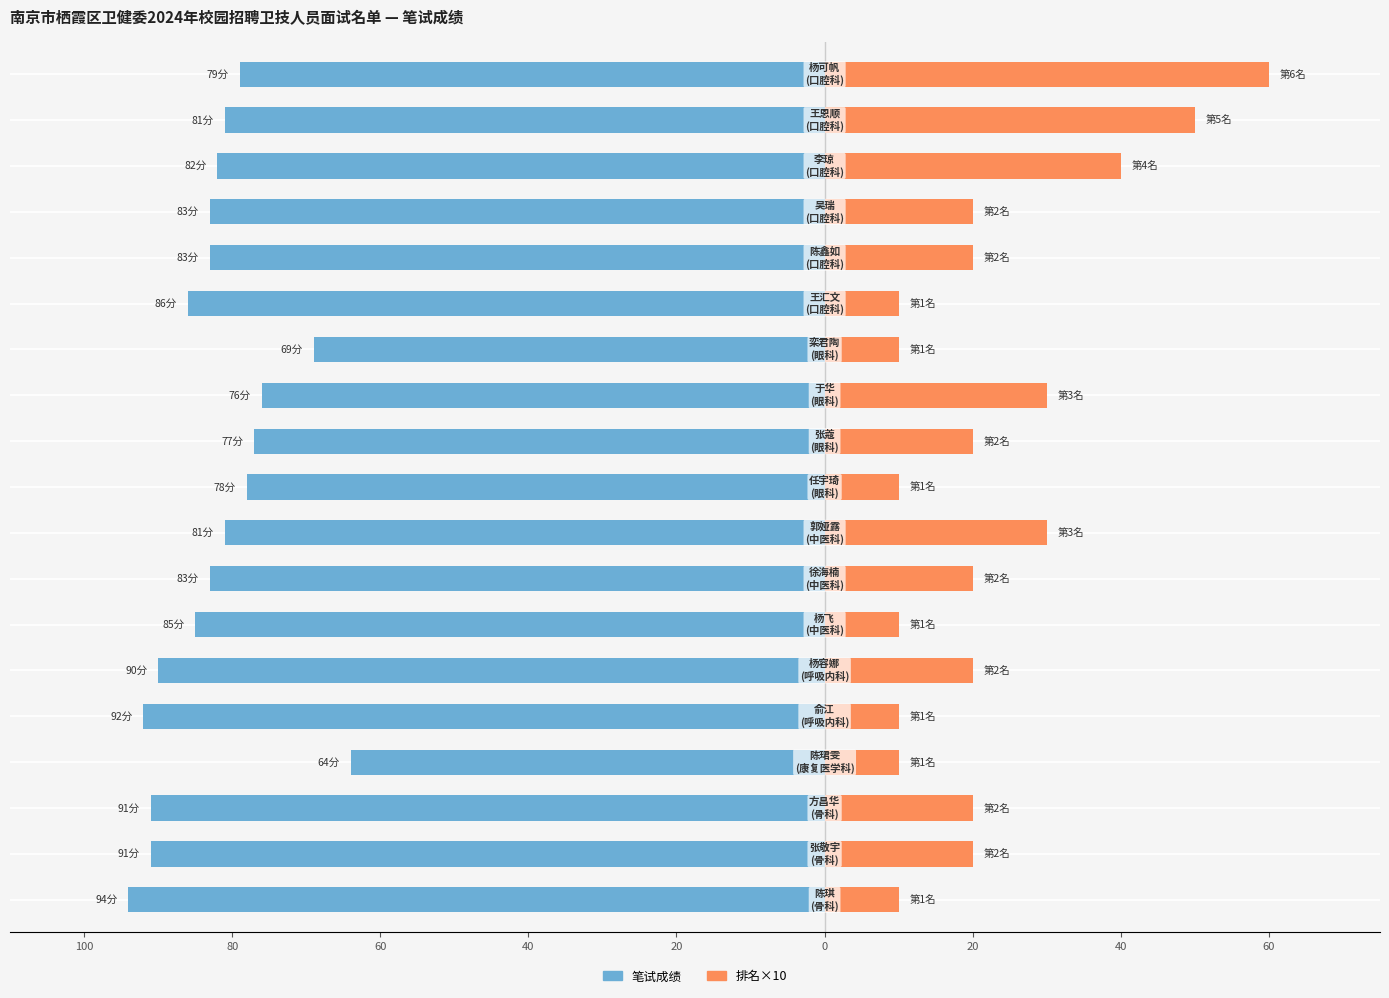

Is the value of 笔试成绩 at 10 greater than the value of 排名×10 at 15?

No